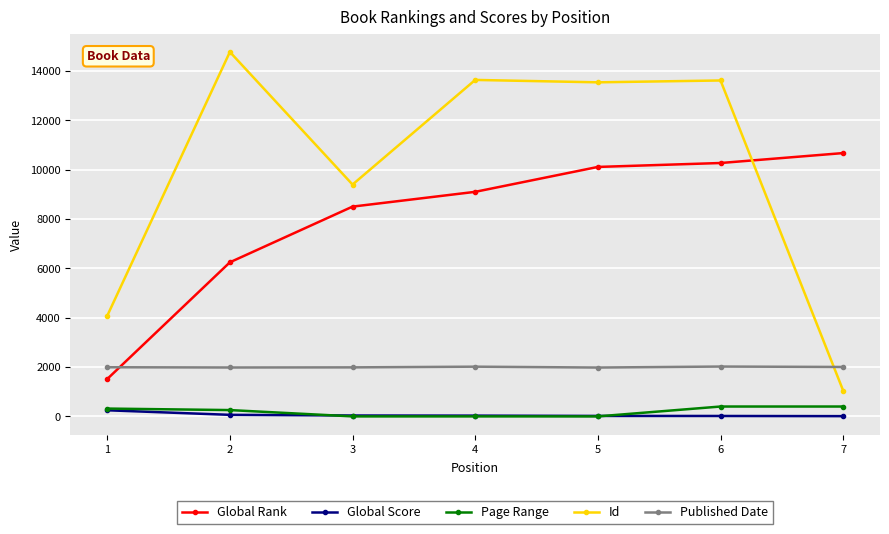

How many lines are shown in the chart?

5